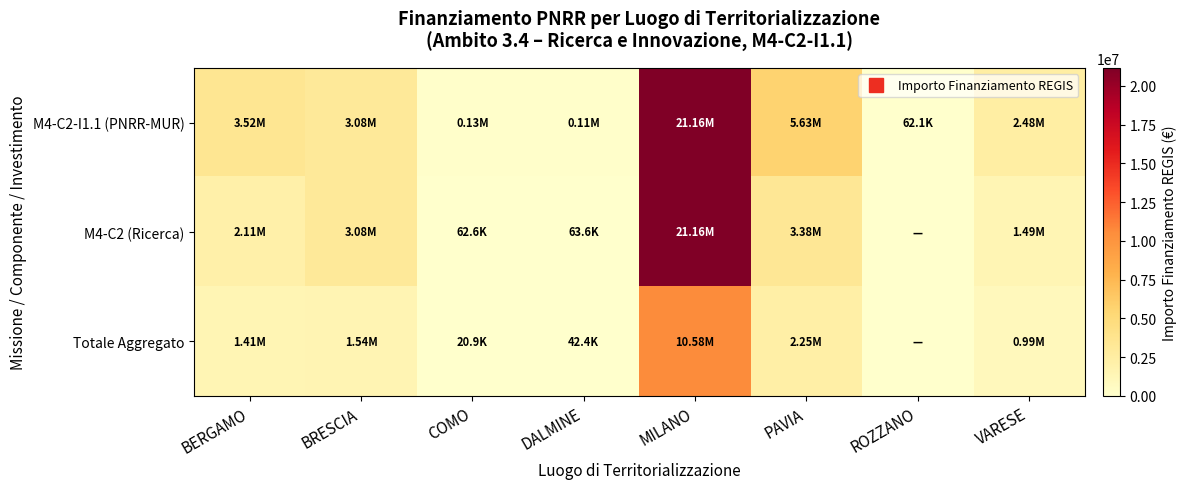

Which series has the largest range (max minus min)?

M4-C2 (Ricerca)